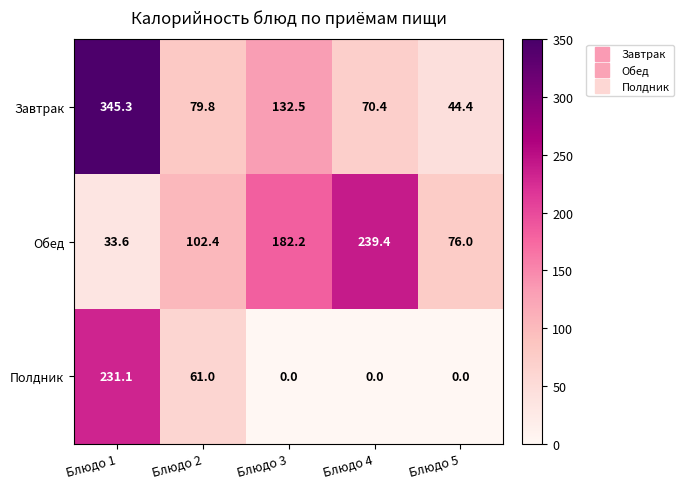

What is the highest value of the Обед series?

239.4